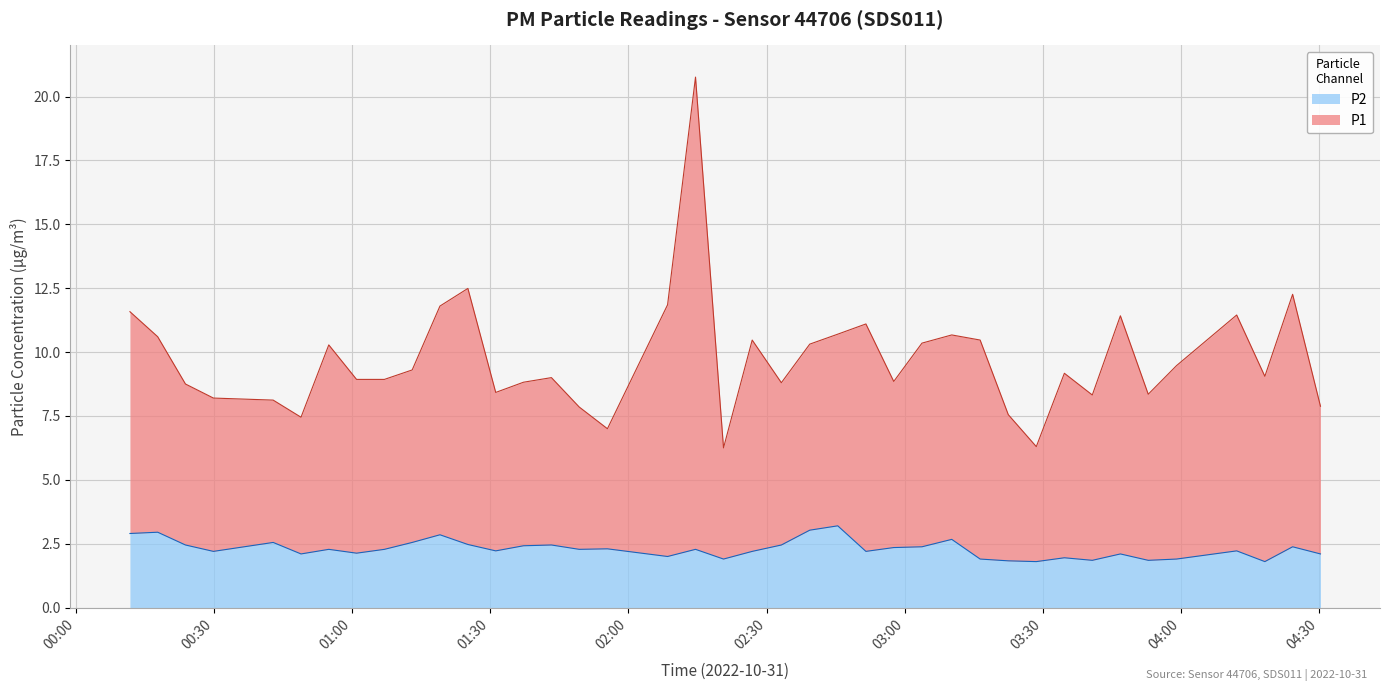

How many lines are shown in the chart?

2